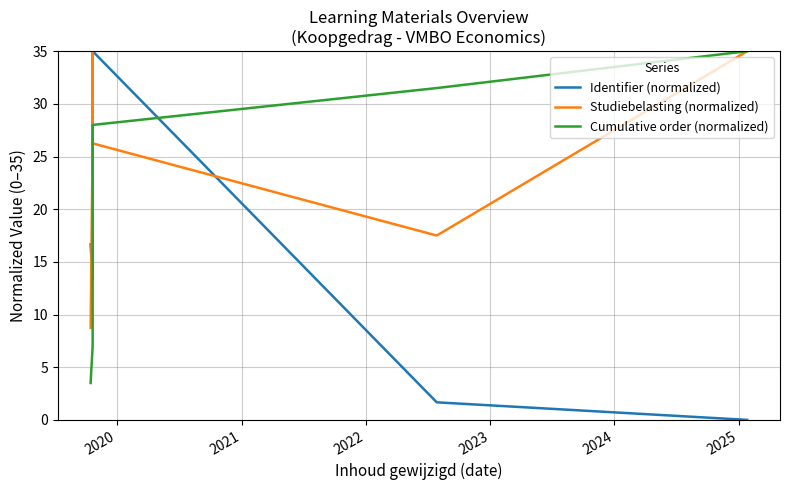

Count the number of categories in the chart.

10